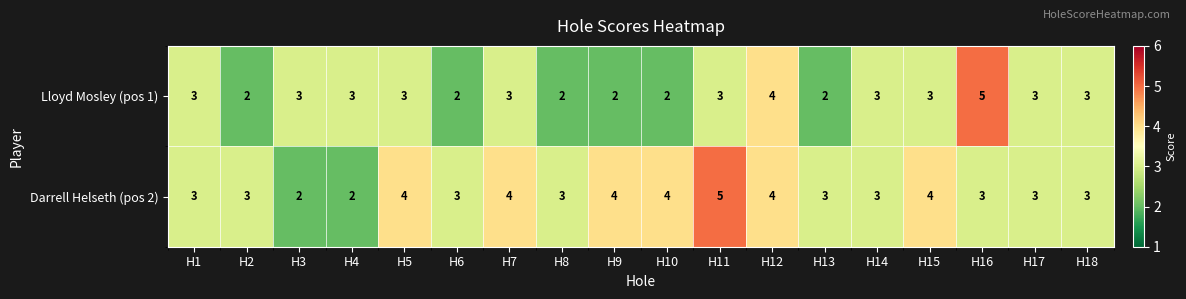

List the series in order of their overall mean, lowest first.

Lloyd Mosley (pos 1), Darrell Helseth (pos 2)